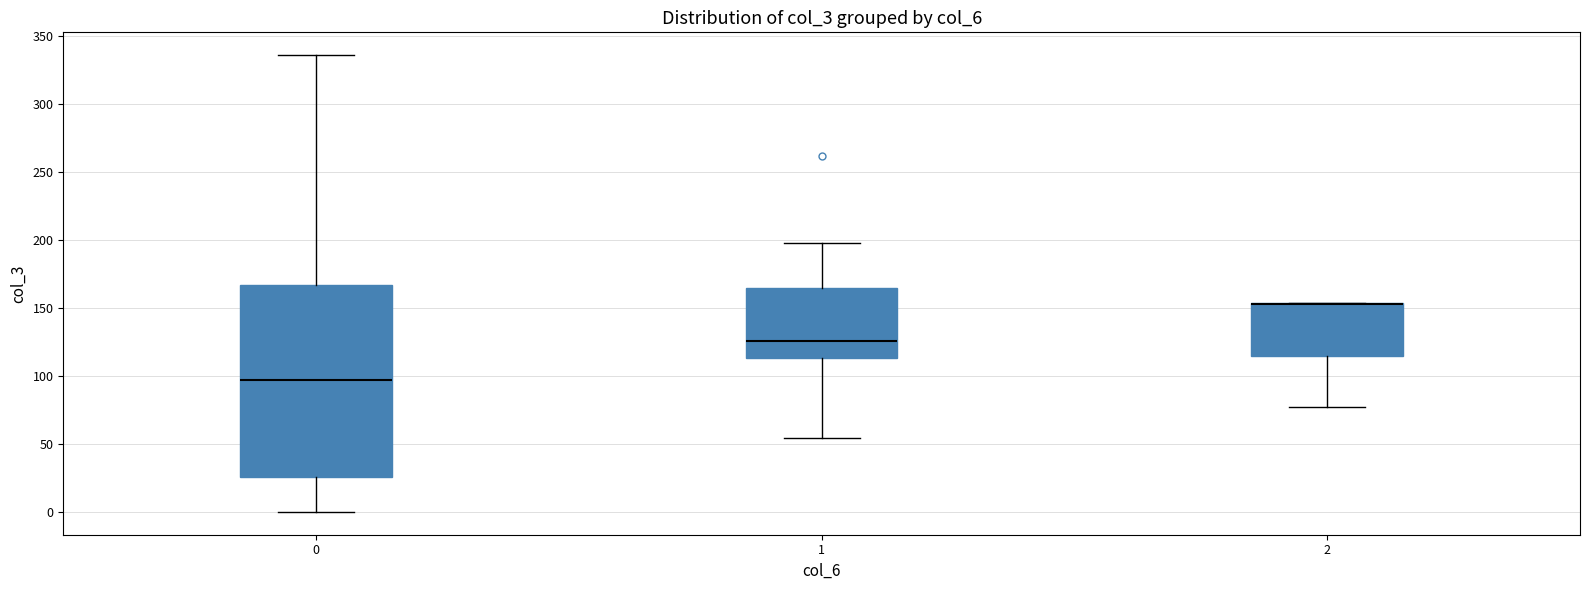

Where is the lower edge of the box at x = 0 on the y-axis? The values are not printed on the chart, so give them approximately, as read against the axis.

25